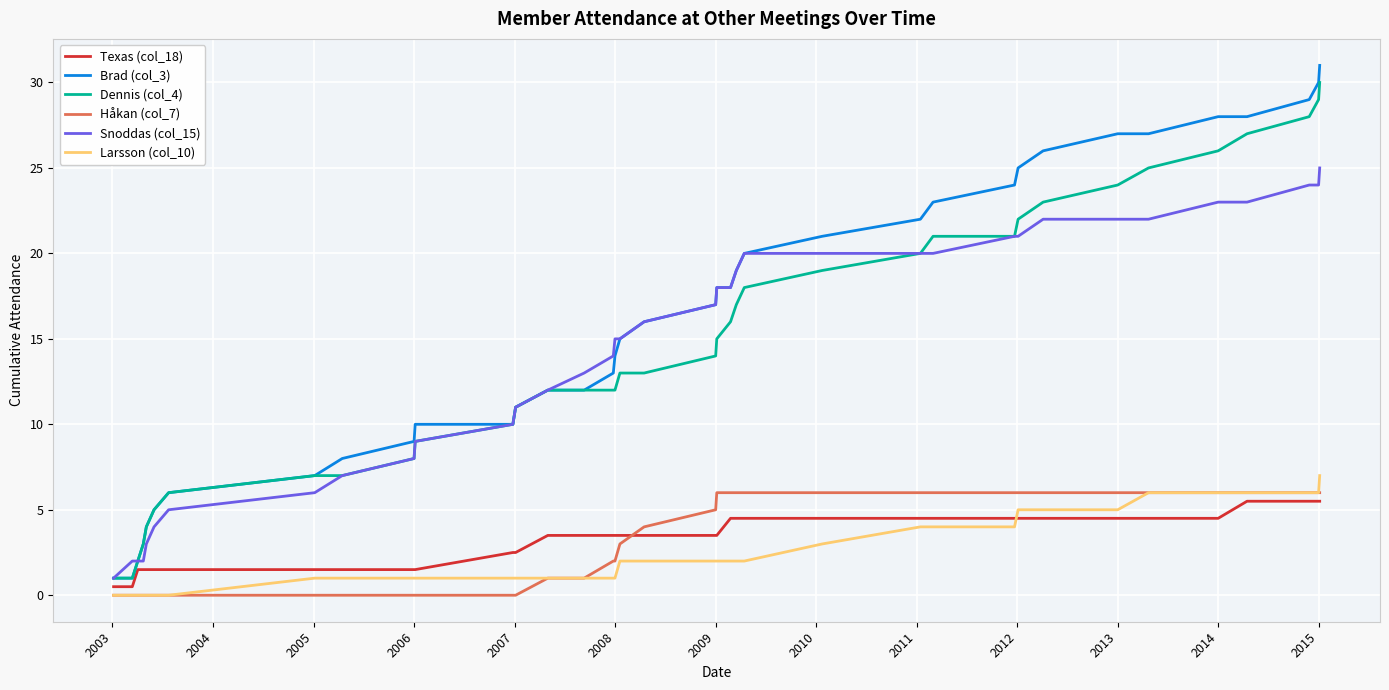

What is the maximum value for Brad (col_3)?

31.0